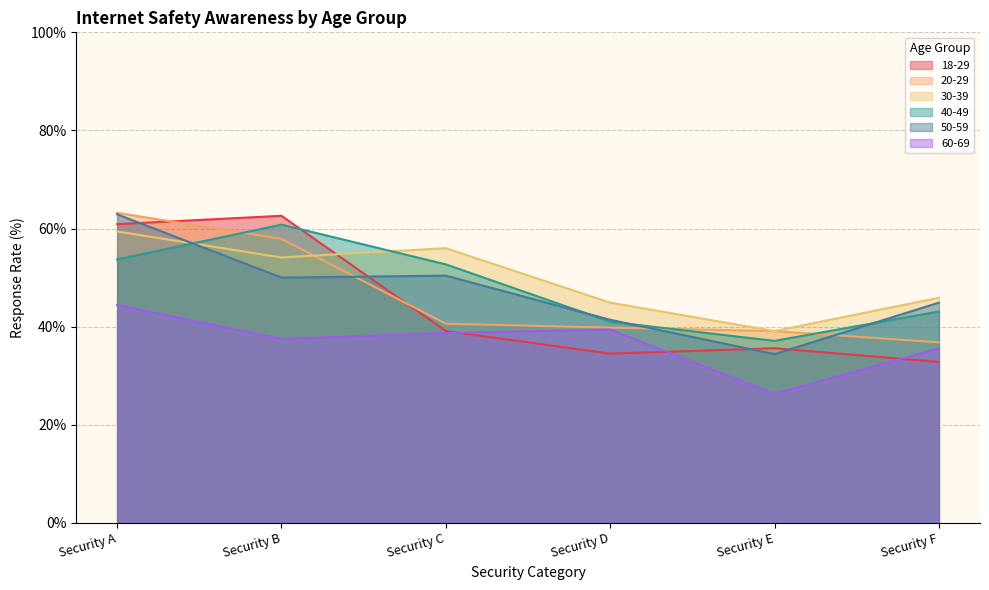

What is the sum of the 30-39 values at Security B and Security A?

113.5